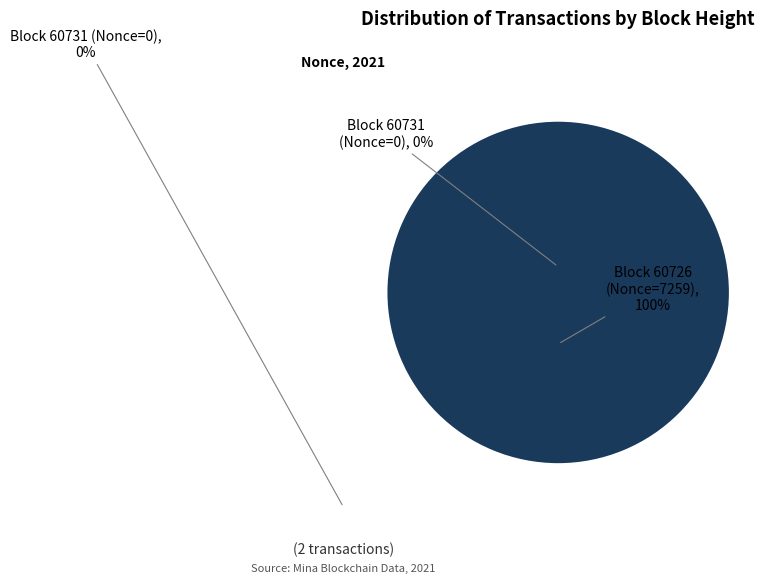

Does 60726 account for over 50% of the chart?

Yes